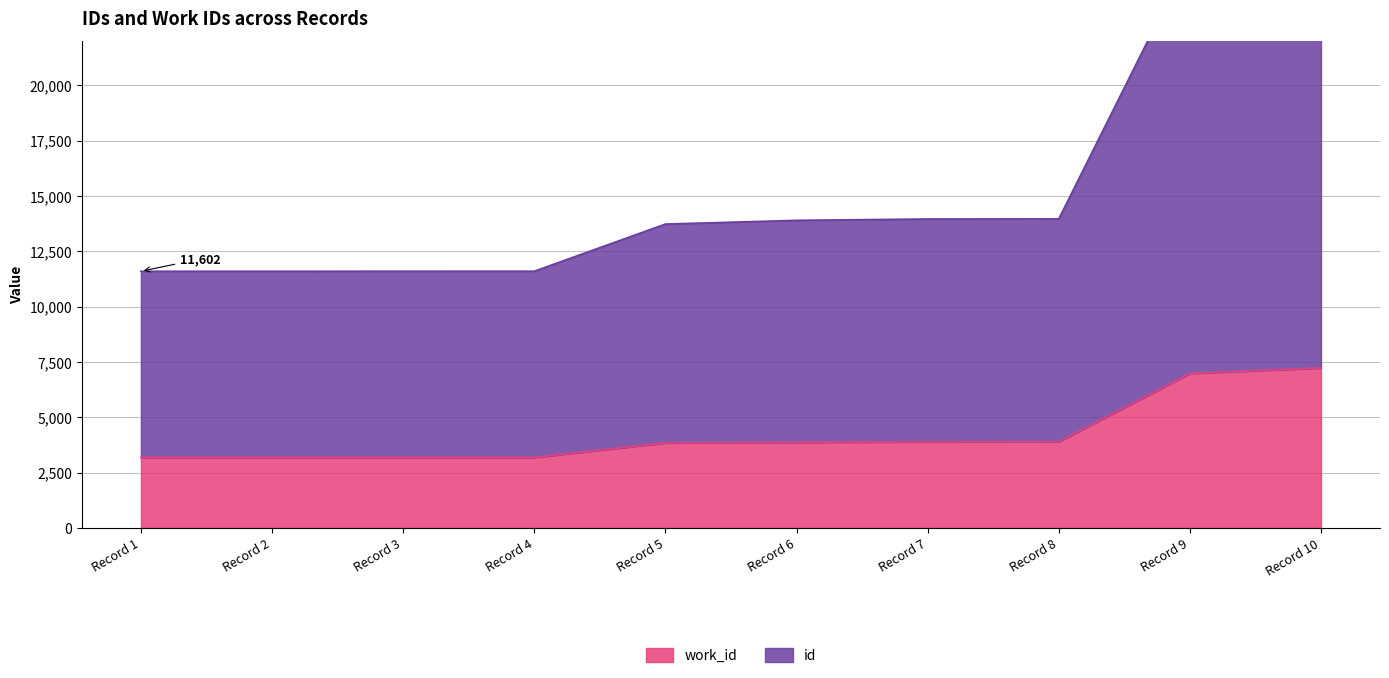

What is the maximum value for work_id?

7233